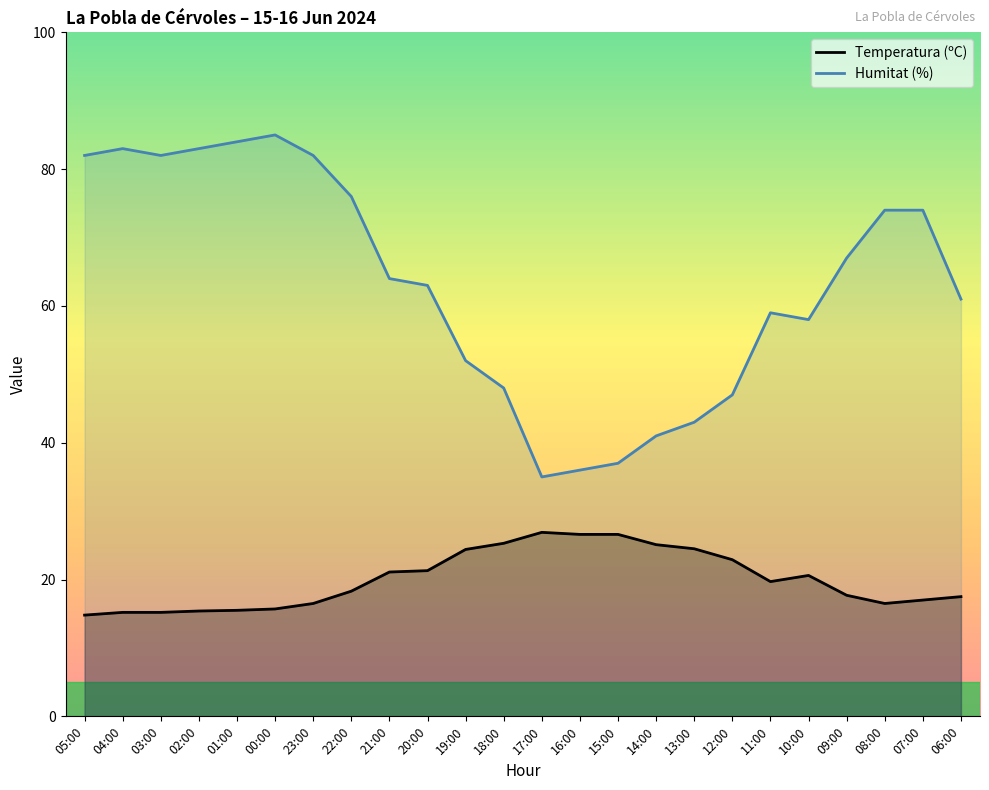

Where is Temperatura (ºC) nearest to the value 20?

11:00